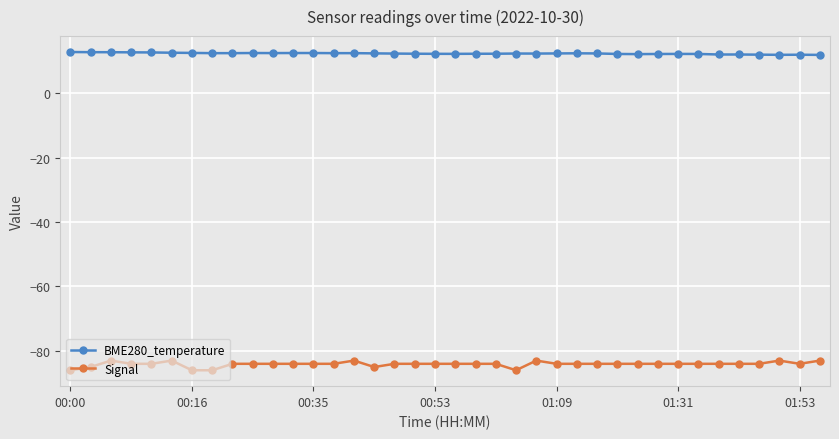

Rank the series by their average value, from highest to lowest.

BME280_temperature, Signal